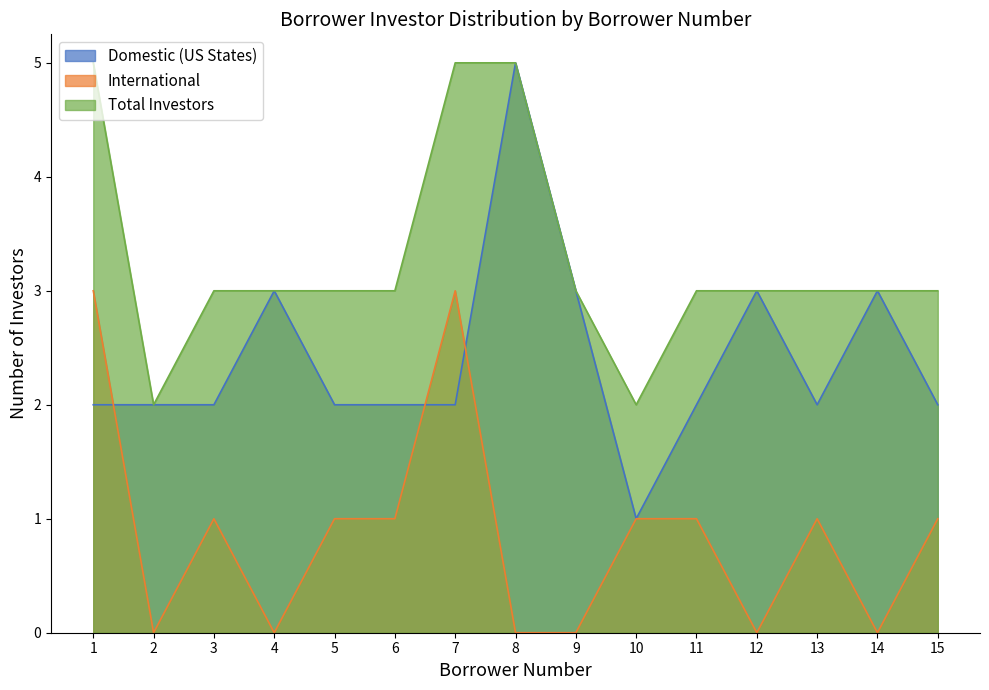

In International, how many points are higher than both neighbors (excluding endpoints)?

3